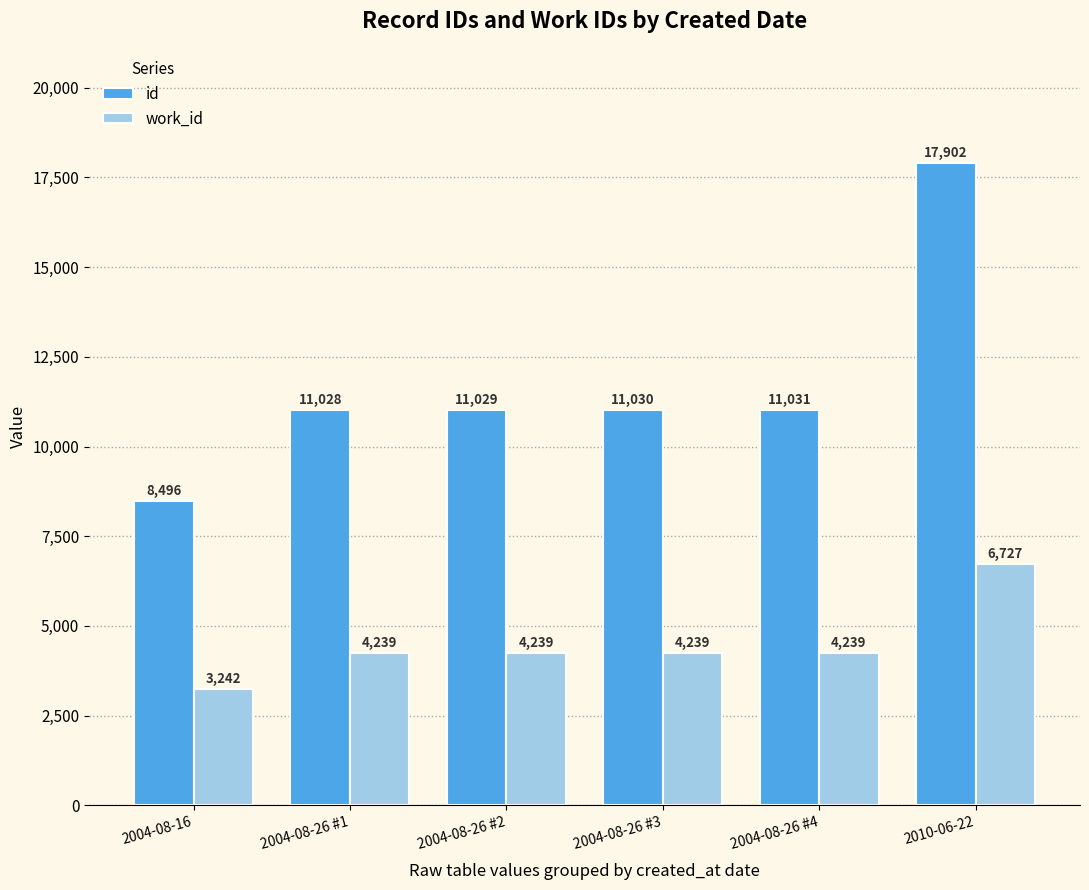

What is the sum of all id values?

70516